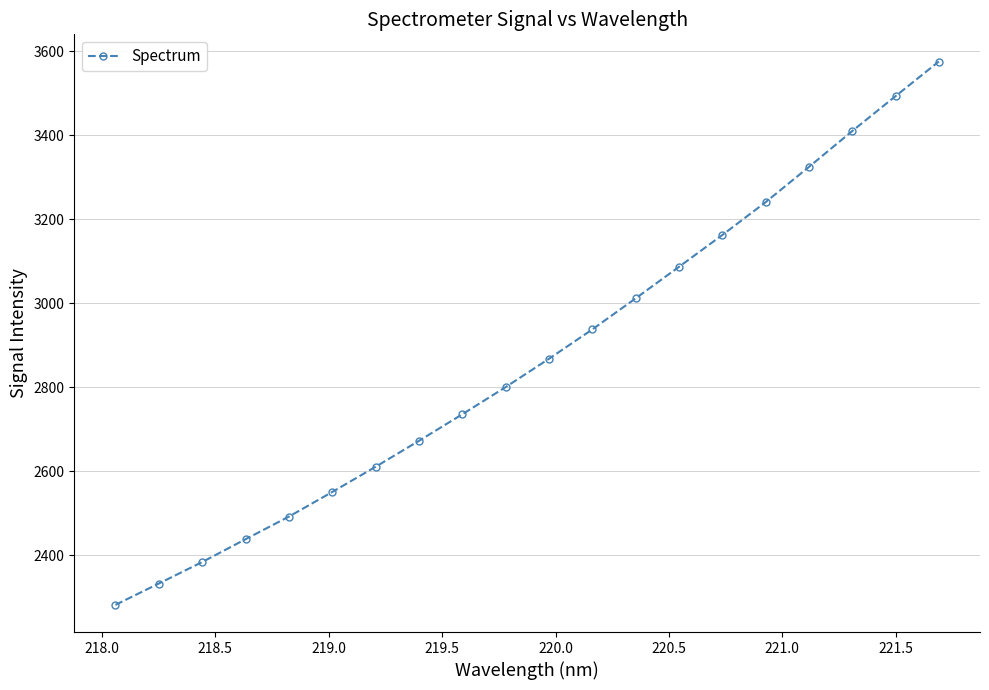

True or false: there are more than 0 points higher than both neighbors.

False